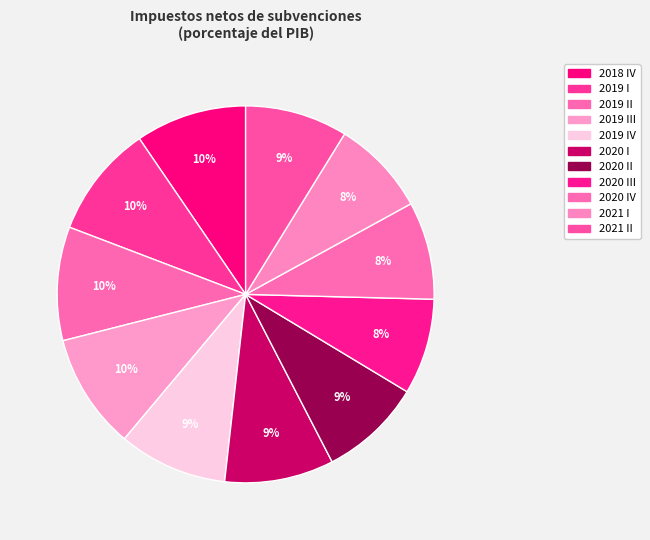

How many slices are in this pie chart?

11